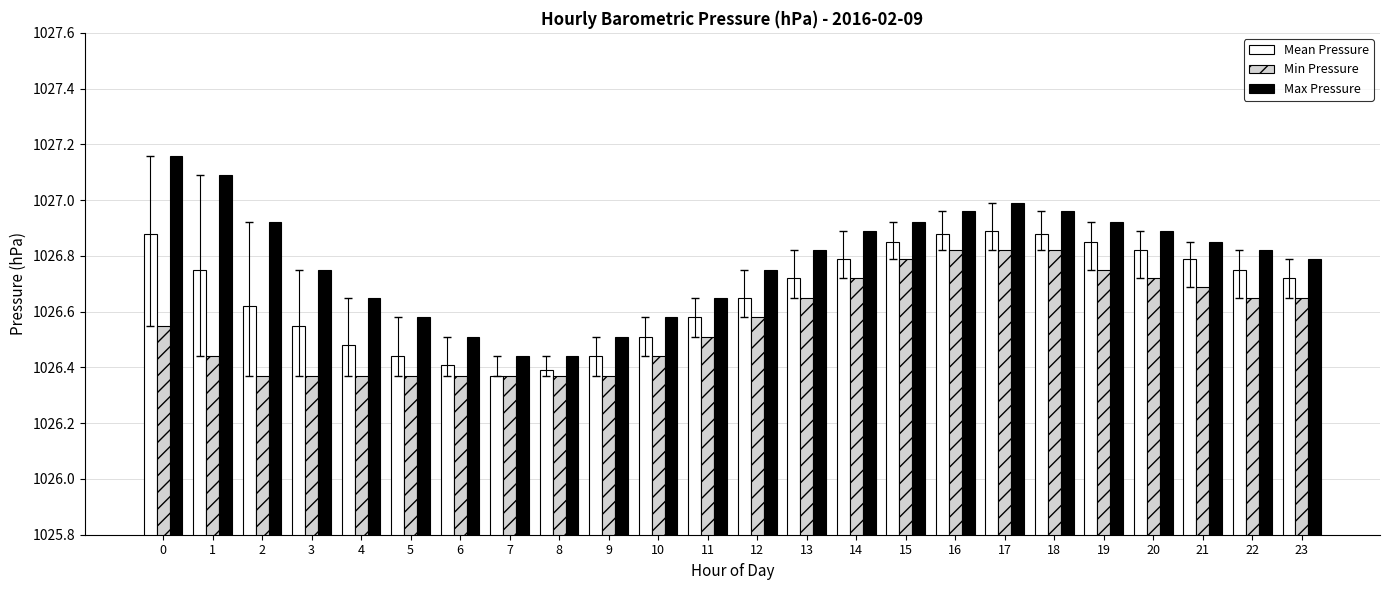

How many data points does each series have?

24